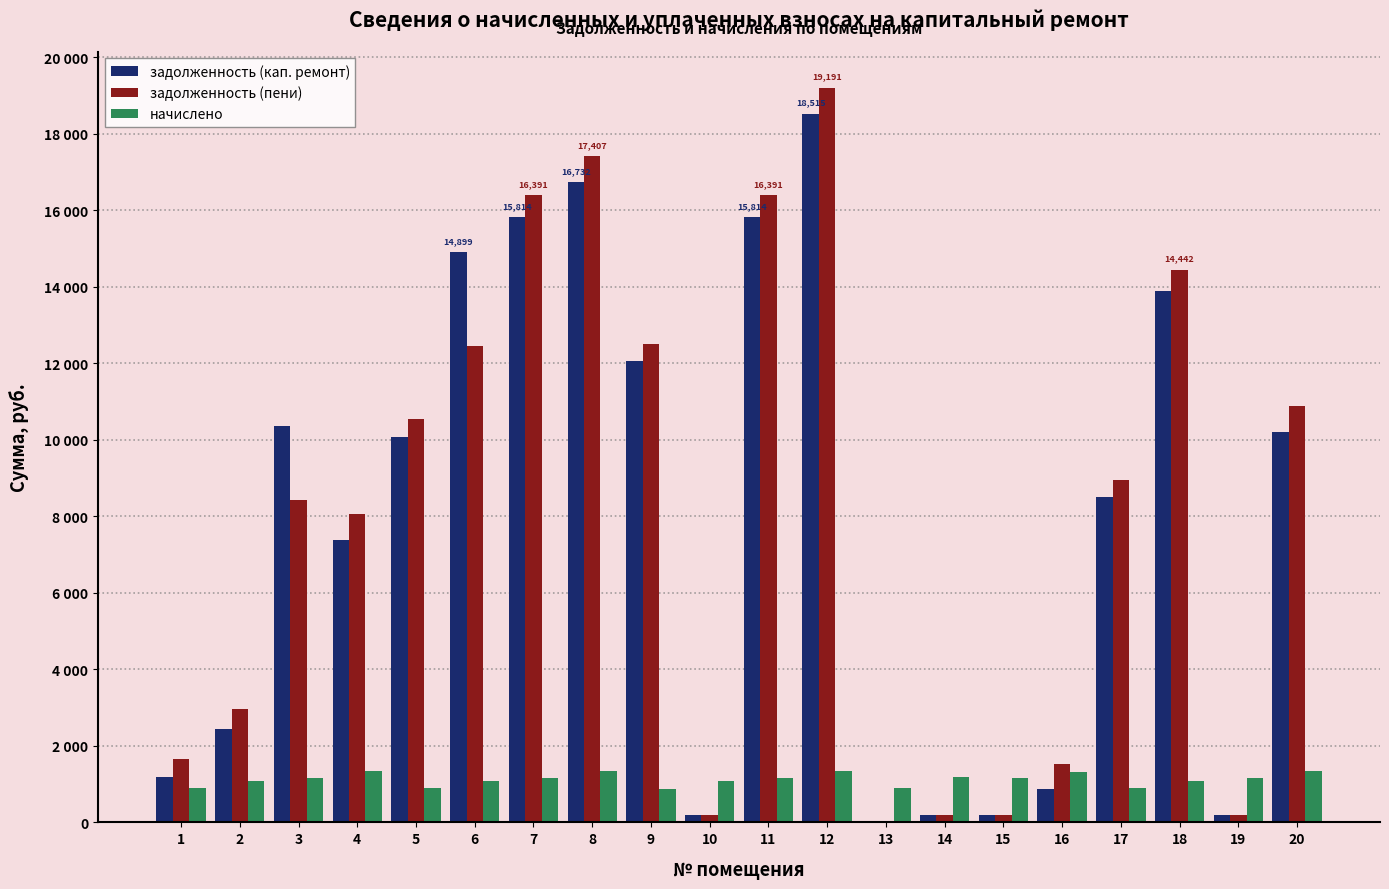

True or false: задолженность (пени) has a value of 11850.5 at 17.

False